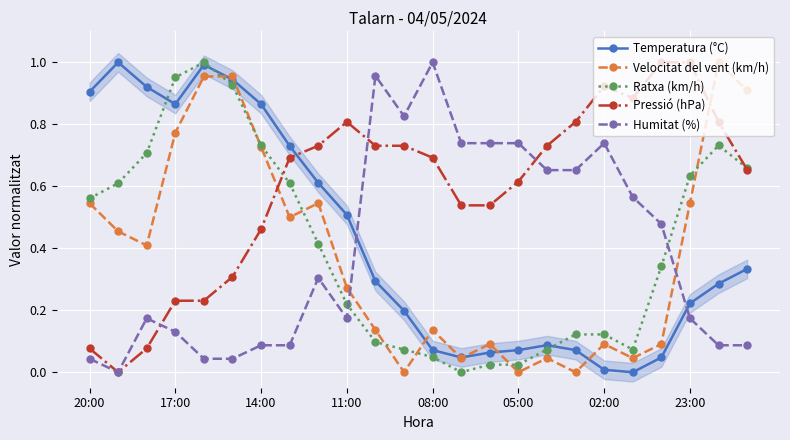

How many series are shown in this chart?

5